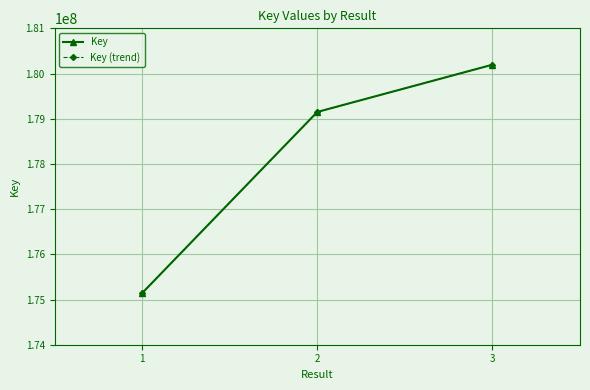

Read the Key (trend) value at 3.

180195084